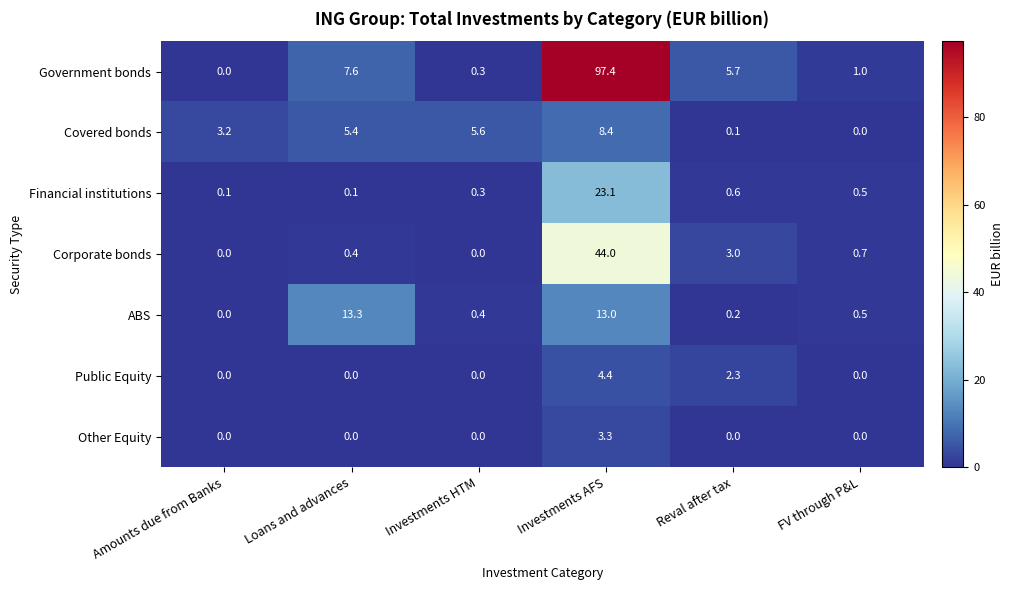

The Financial institutions series shows 0.1 at Amounts due from Banks. True or false?

True